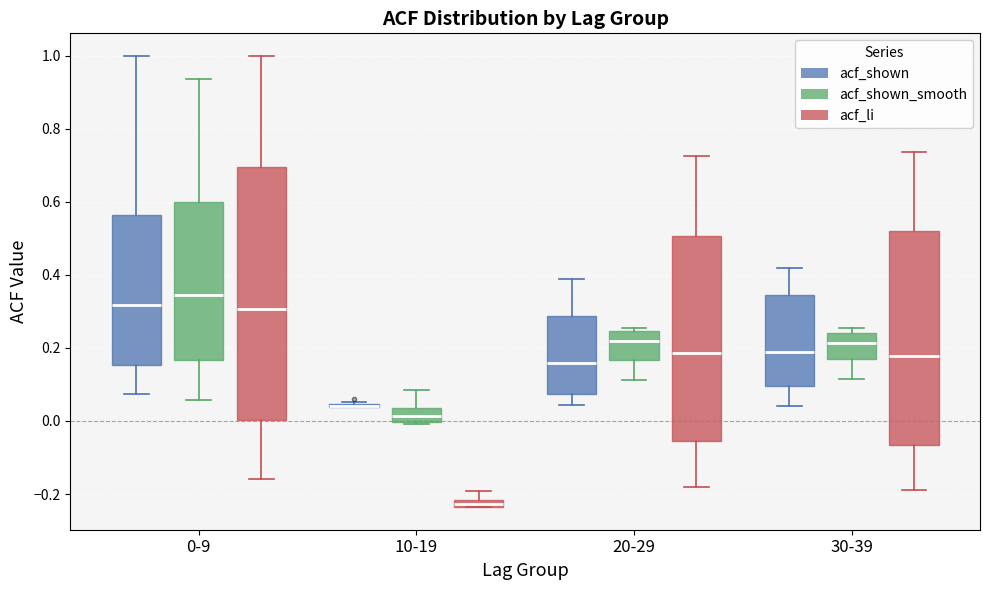

Comparing the boxes themselves (not the whiskers), which one is the tallest?

0-9 (acf_li)